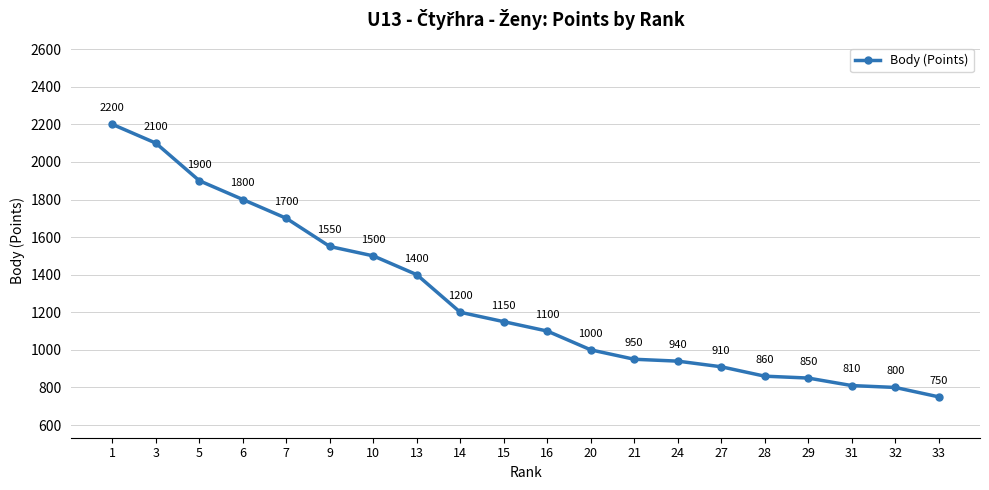

What is the change in value from 10 to 16?

-400